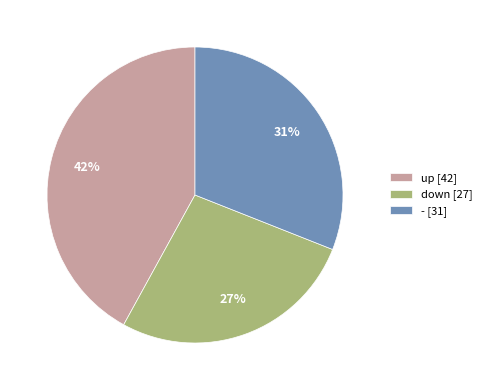

True or false: down accounts for 27% of the total.

True